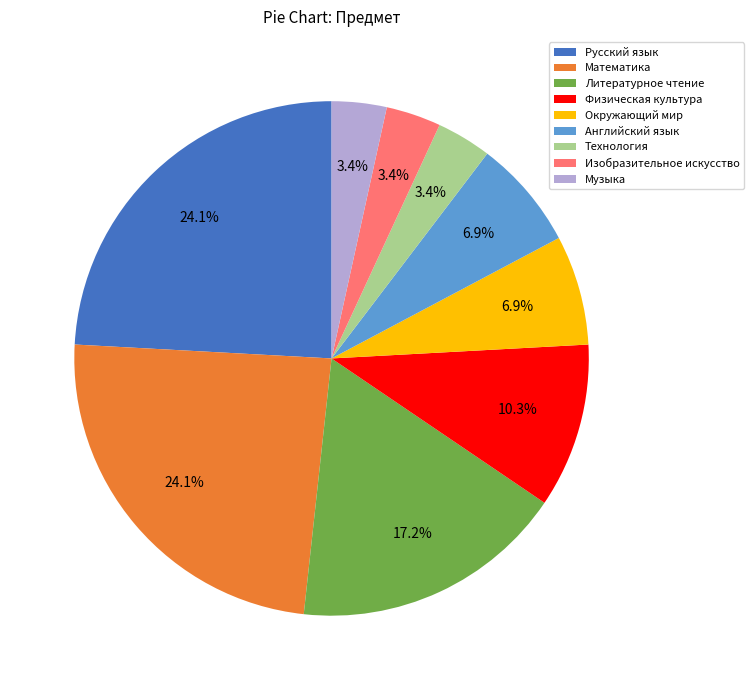

Does Окружающий мир account for over 50% of the chart?

No